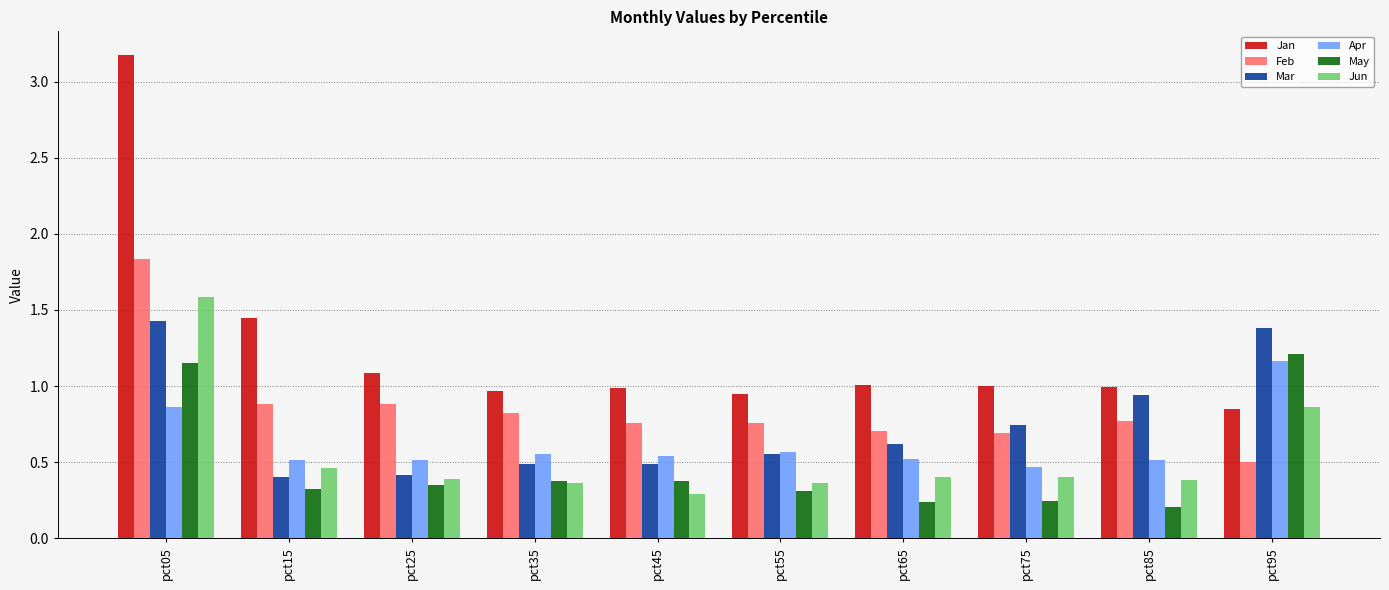

Read the May value at pct15.

0.3